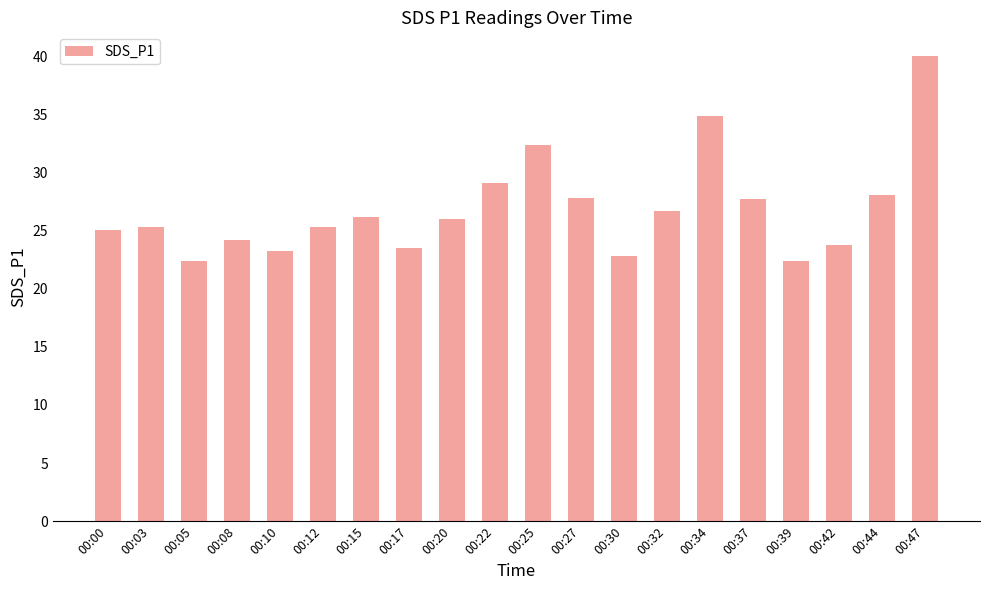

The value at 00:39 is 22.4. True or false?

True